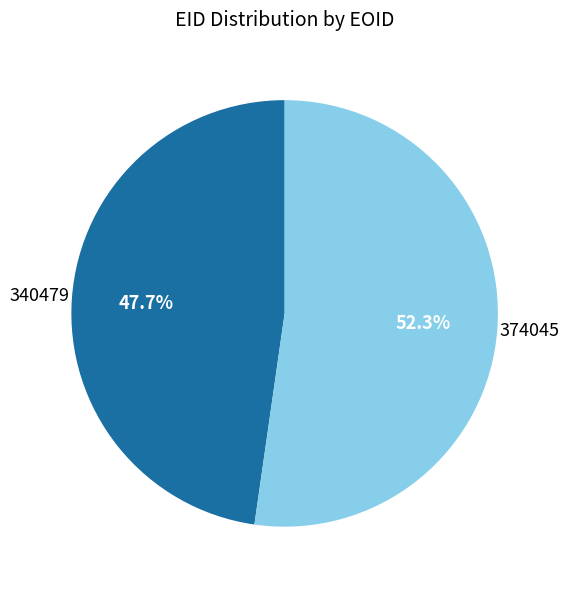

To the nearest percent, what is the difference between the largest and smallest slice percentages?

5%